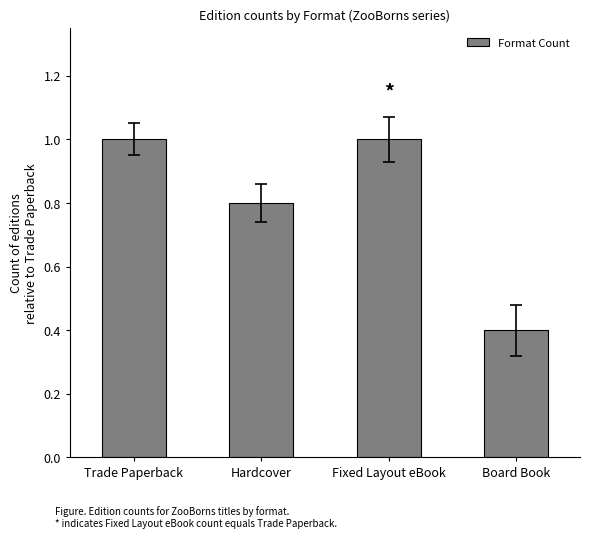

What is the change in value from Fixed Layout eBook to Board Book?

-0.6